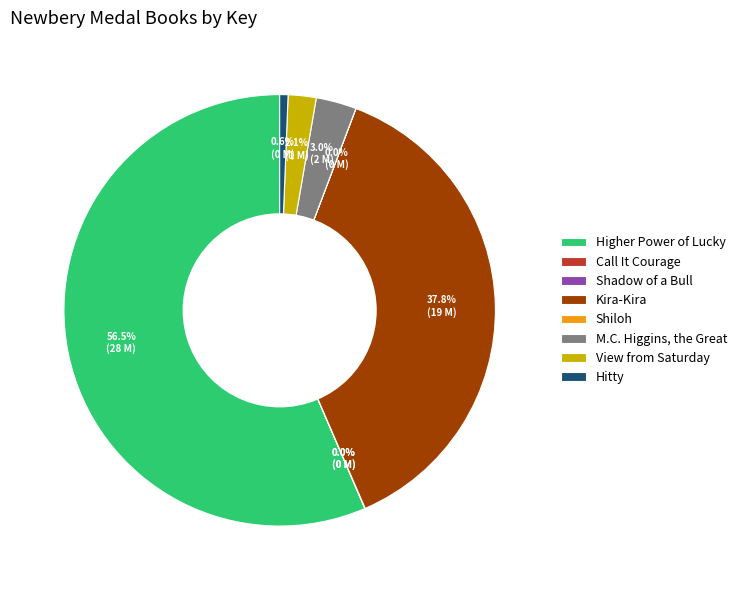

Which category accounts for the majority?

Higher Power of Lucky